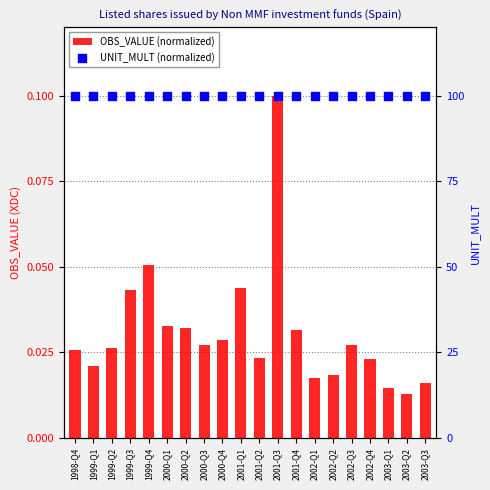

What is the total value across all series at 2000-Q4?

100.0